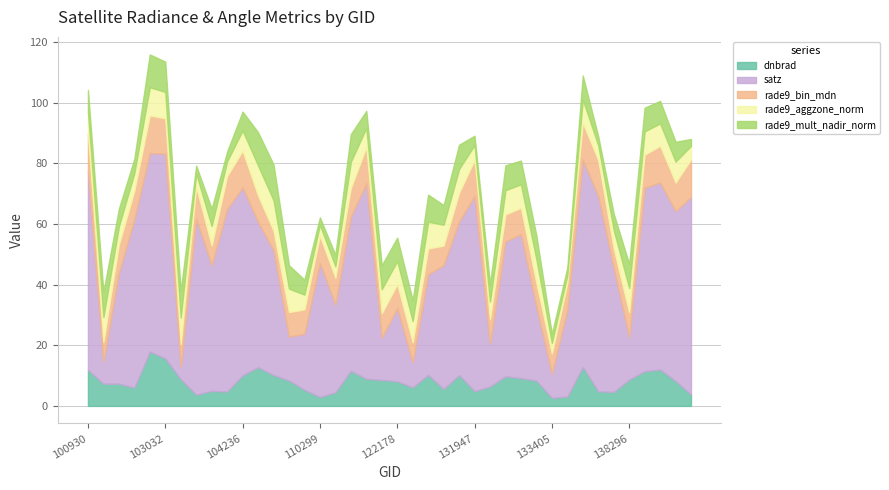

Where does the rade9_aggzone_norm series first go above 7?

100930